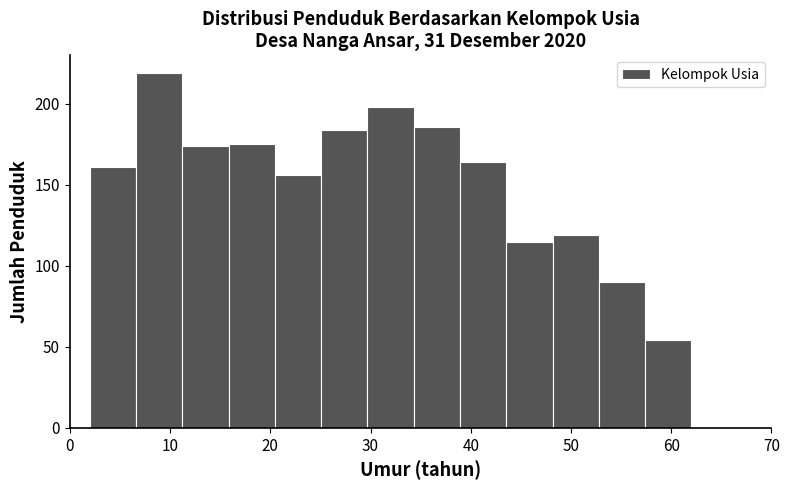

Which range on the x-axis has the tallest bar?

7 to 11